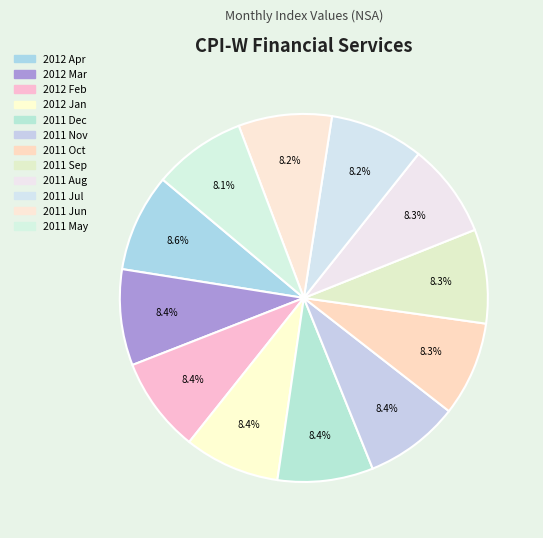

What percentage is the 2012 Apr slice, to the nearest percent?

9%